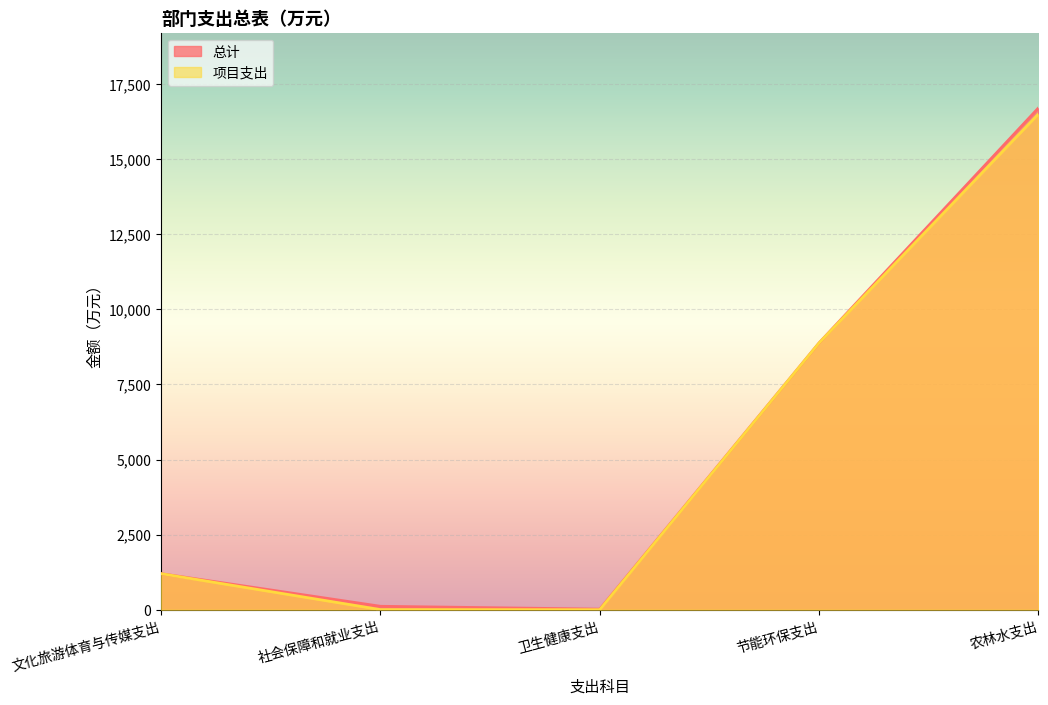

What is the label of the 1st point from the right?

农林水支出